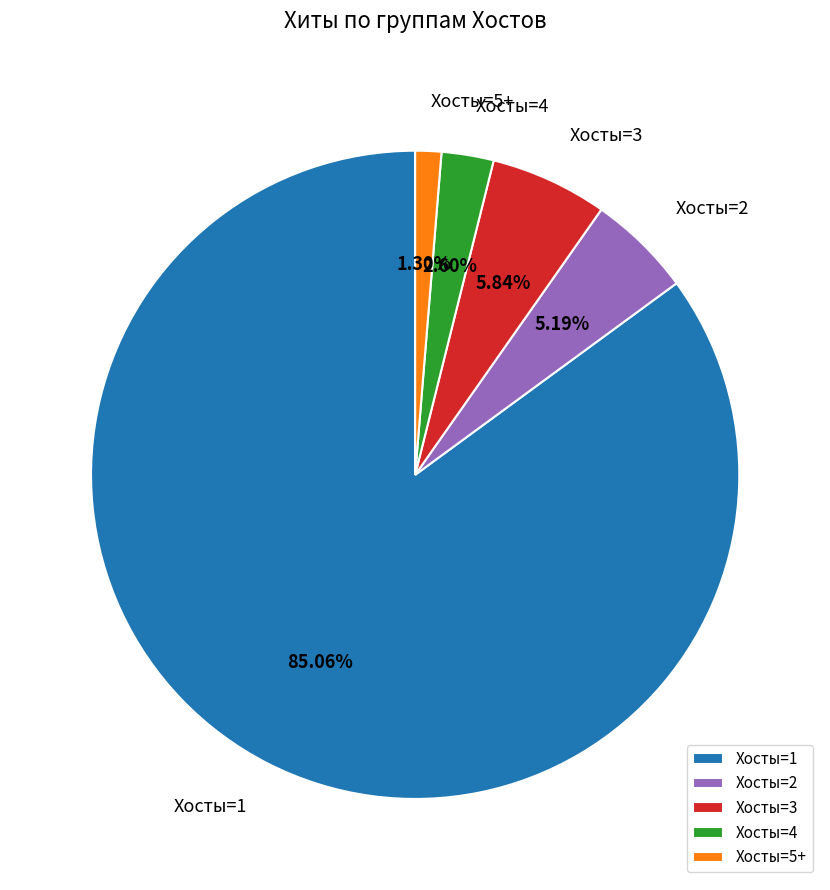

Which slice is the smallest?

Хосты=5+